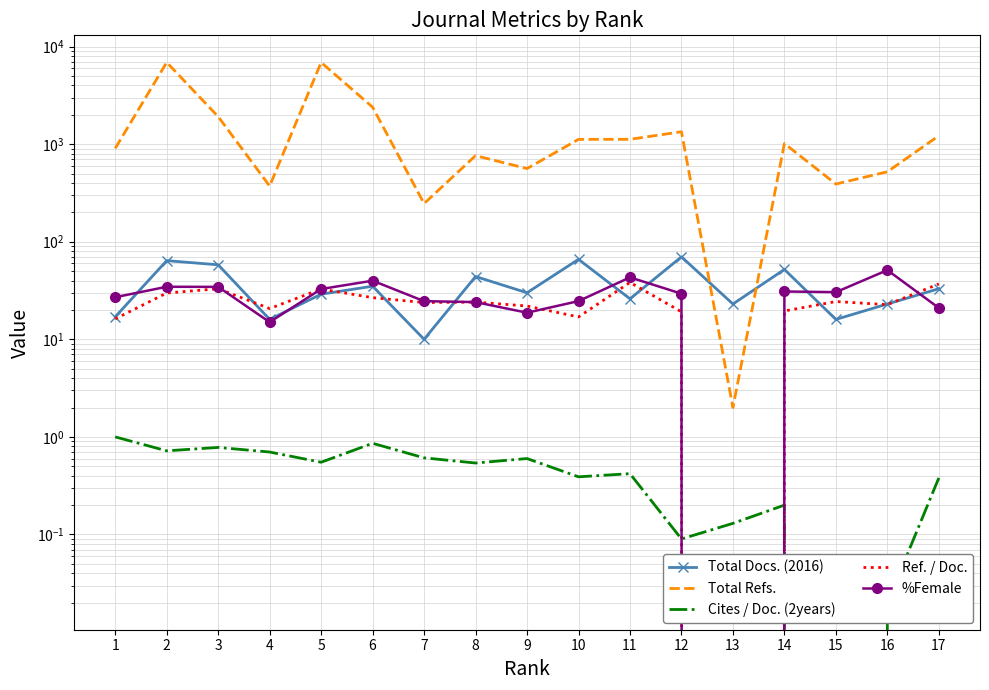

How many data points in %Female are above 29?

9